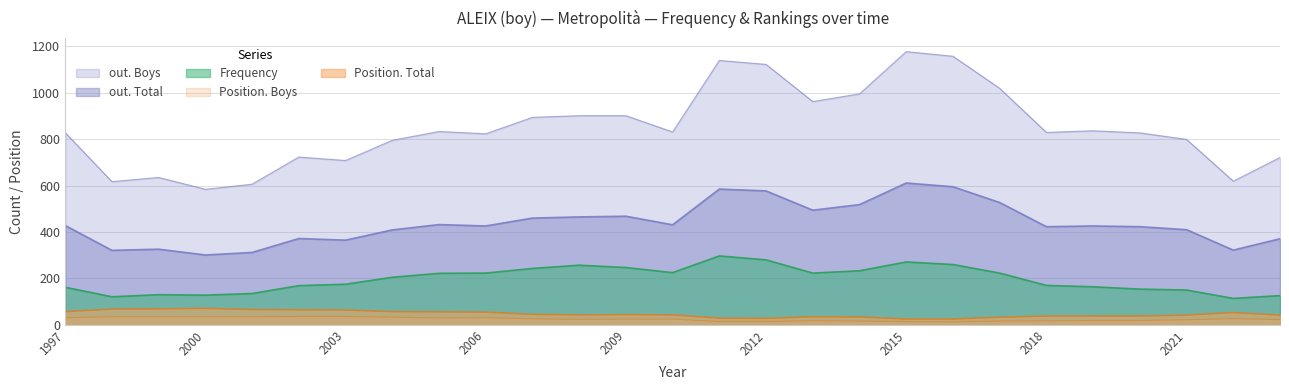

Which has a higher value, 2006 or 2001?

2006